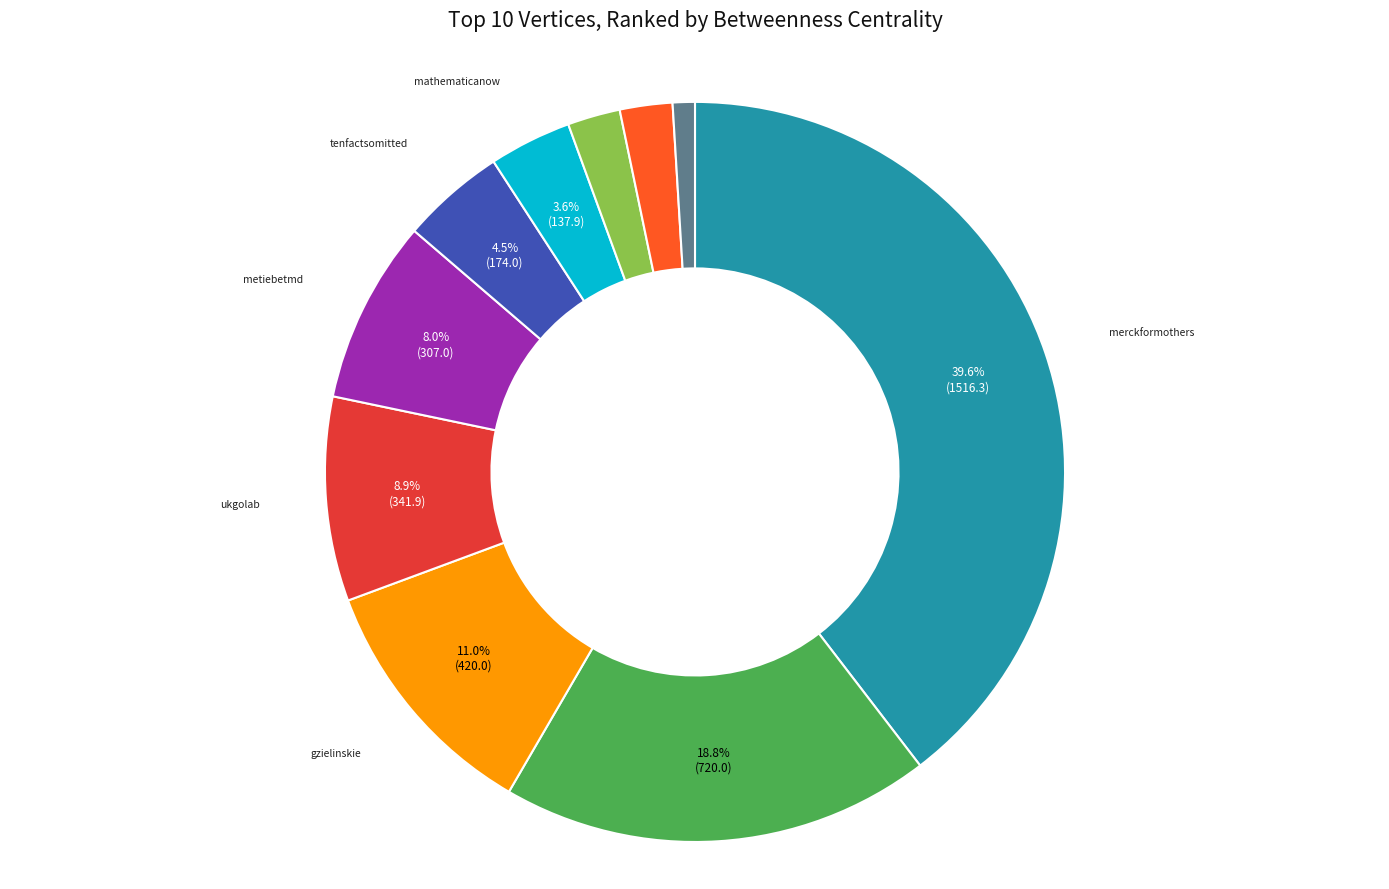

Is there a majority slice in this chart?

No